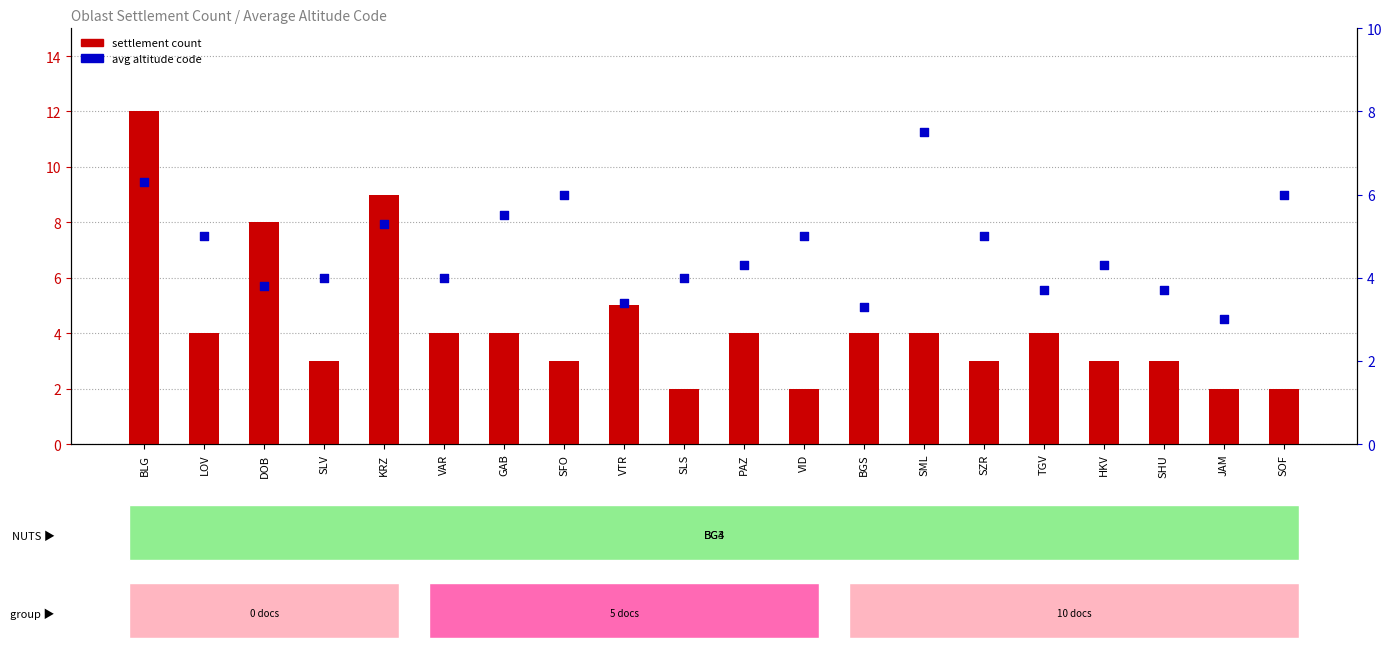

Which series contains the highest Y value?

settlement count